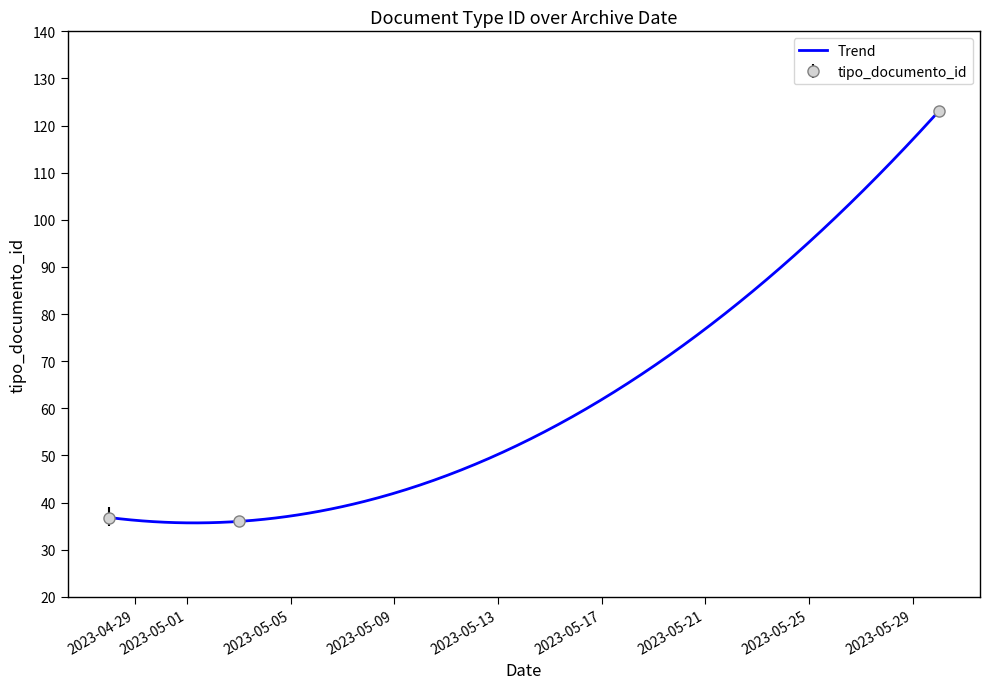

Where does the data first go above 37?

2023-04-28